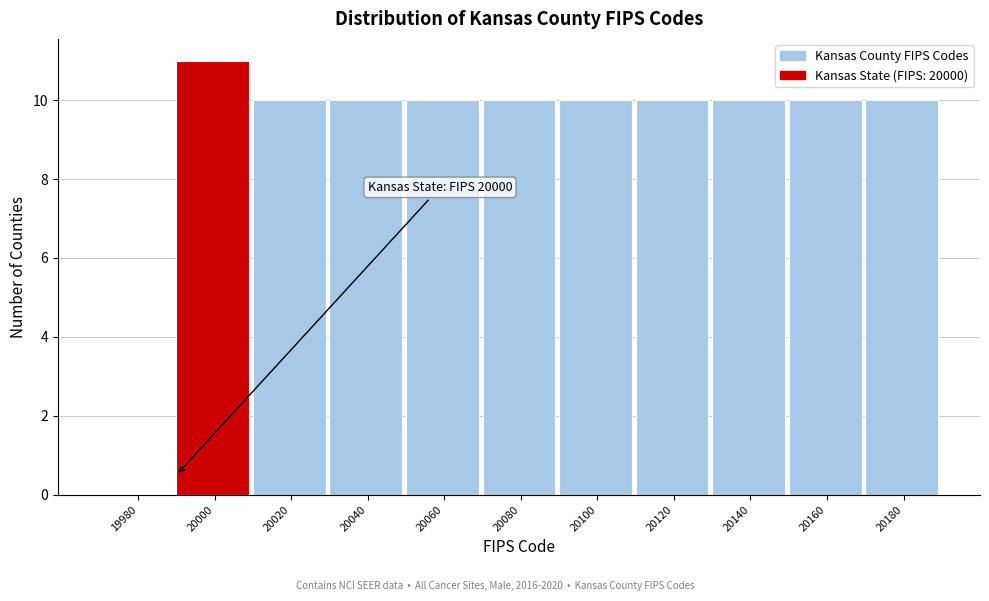

Reading left to right, what are all the values shown in this chart?

19980=0	20000=11	20020=10	20040=10	20060=10	20080=10	20100=10	20120=10	20140=10	20160=10	20180=10